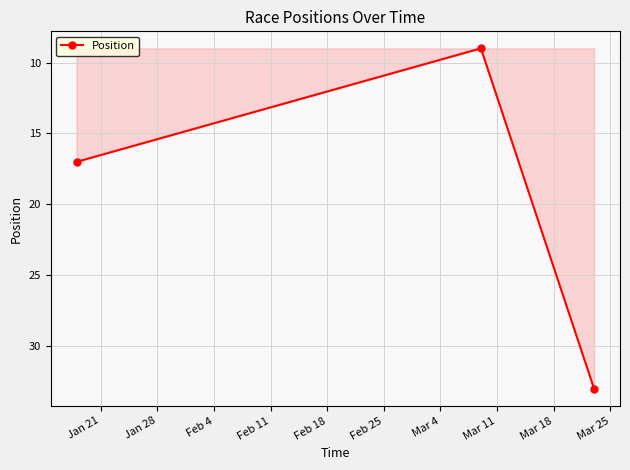

How many values are between 9 and 33?

3